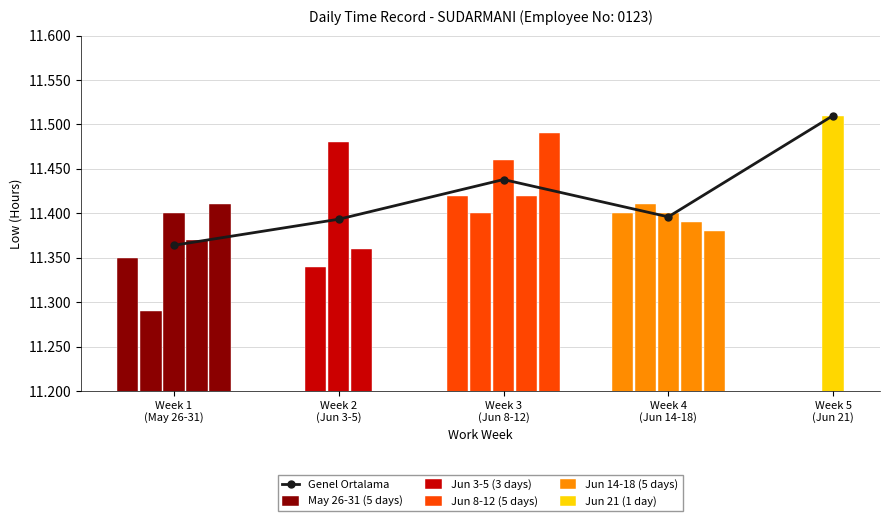

How many values are between 11 and 12?

5